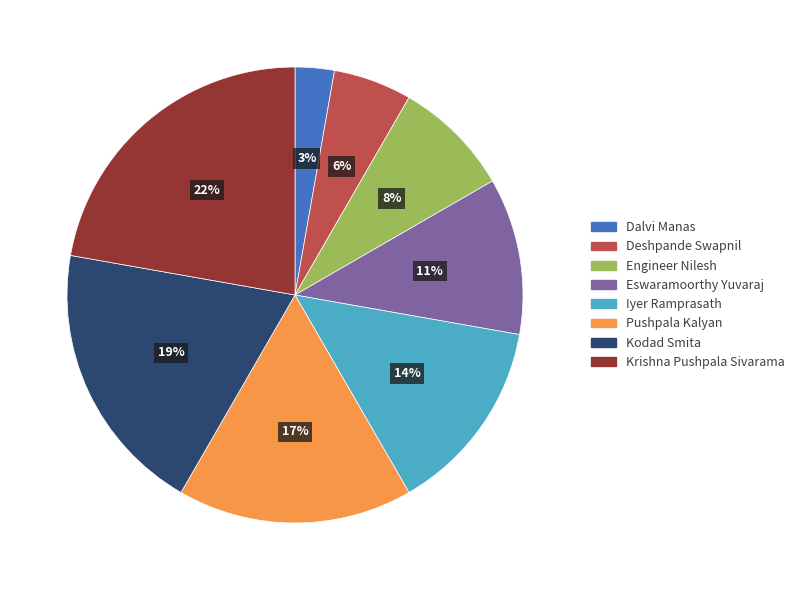

To the nearest percent, what portion does Kodad Smita represent?

19%